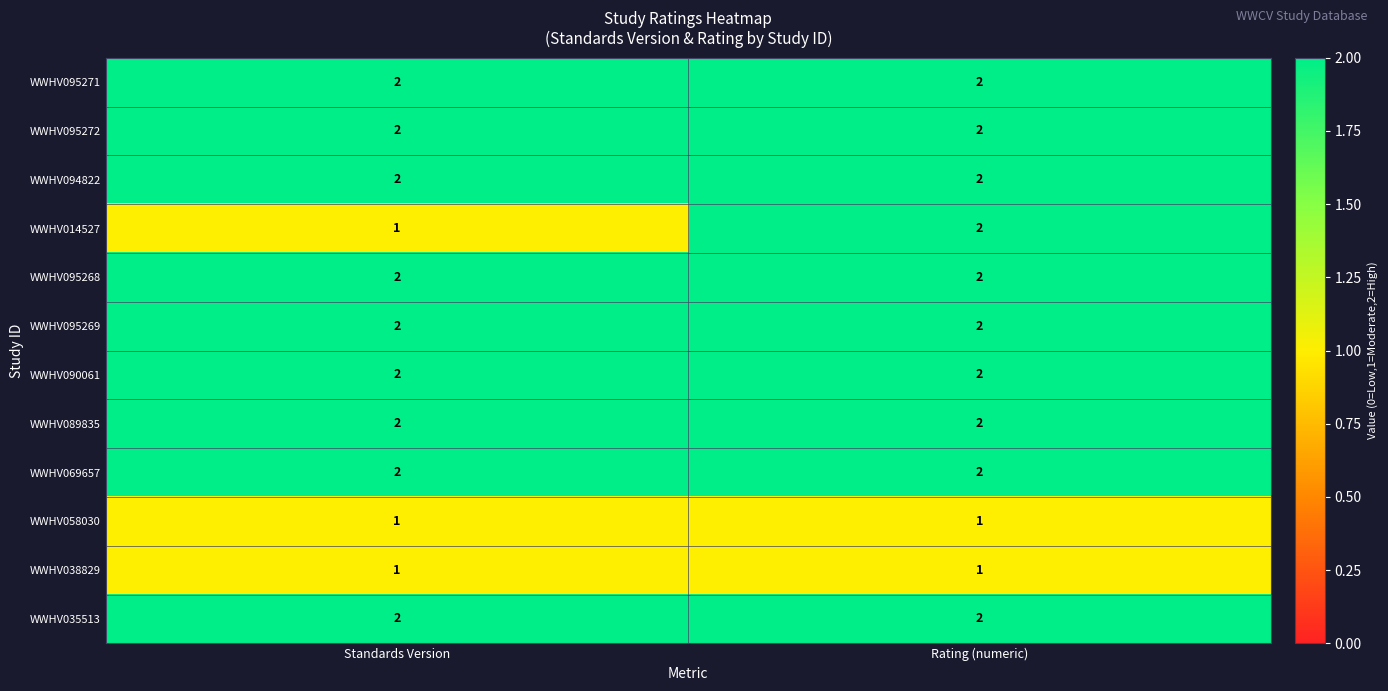

Which category has the lowest value in the WWHV014527 series?

Standards Version